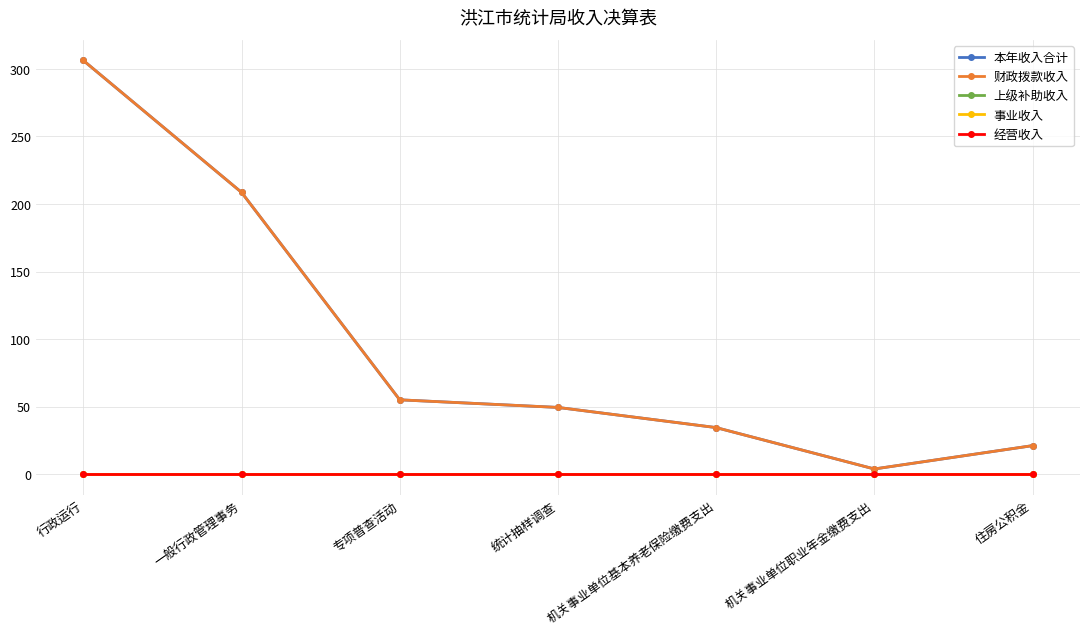

Is this an area chart (filled region under the line)?

No